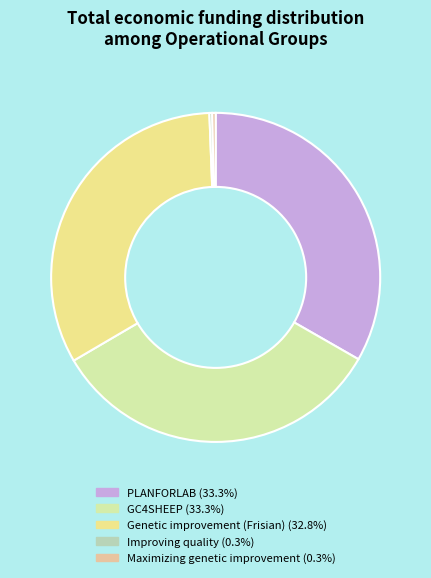

Do Maximizing genetic improvement and GC4SHEEP together represent more than half of the pie?

No